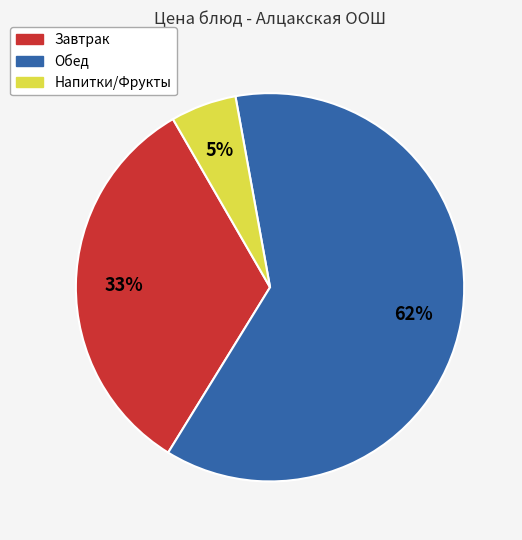

Which category has the biggest portion of the pie?

Обед